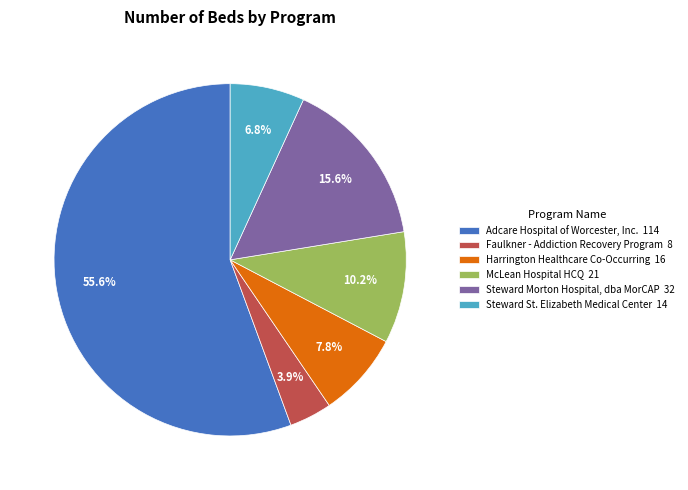

What percentage is NOT represented by Steward St. Elizabeth Medical Center?

93.2%